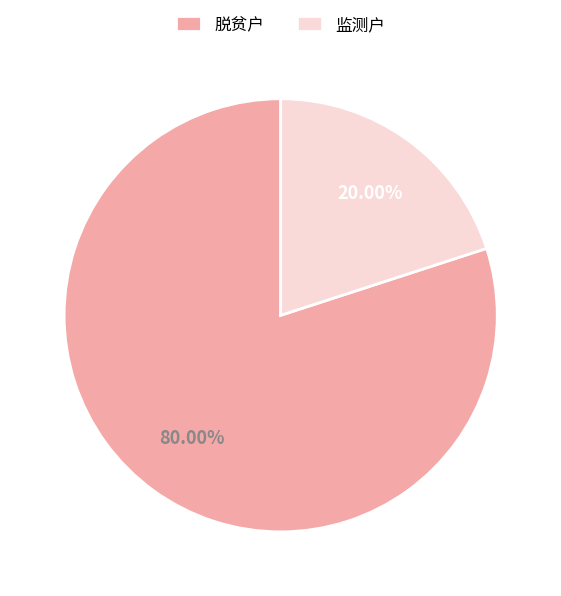

Combined, do 监测户 and 脱贫户 account for over 50%?

Yes